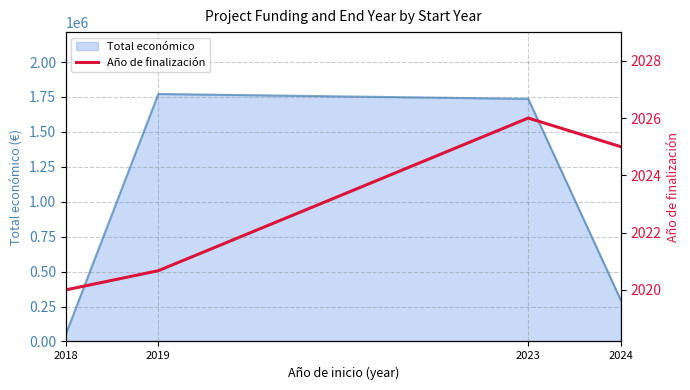

Reading left to right, list all the values displayed in this chart.

2018=2020.0	2019=2020.7	2023=2026.0	2024=2025.0